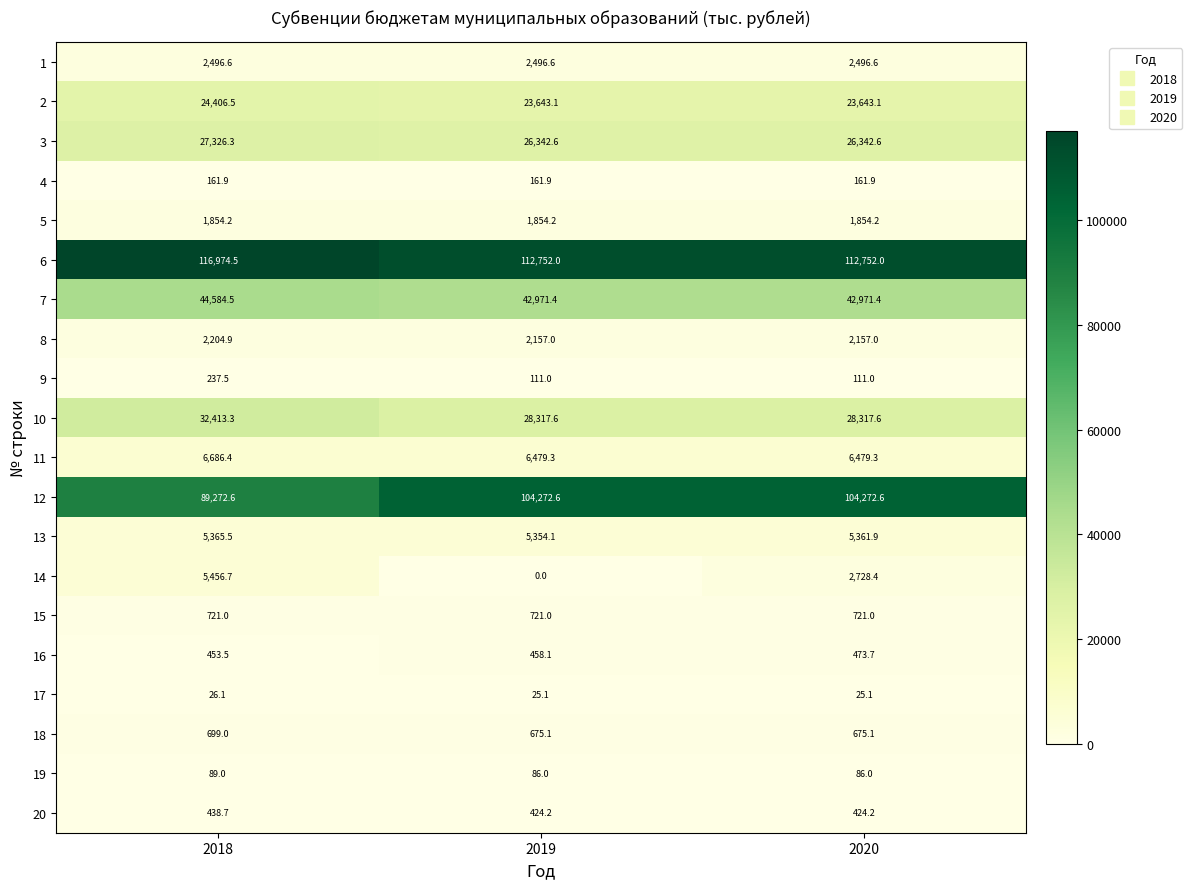

Rank the series by their maximum value, from lowest to highest.

17, 19, 4, 9, 20, 16, 18, 15, 5, 8, 1, 13, 14, 11, 2, 3, 10, 7, 12, 6